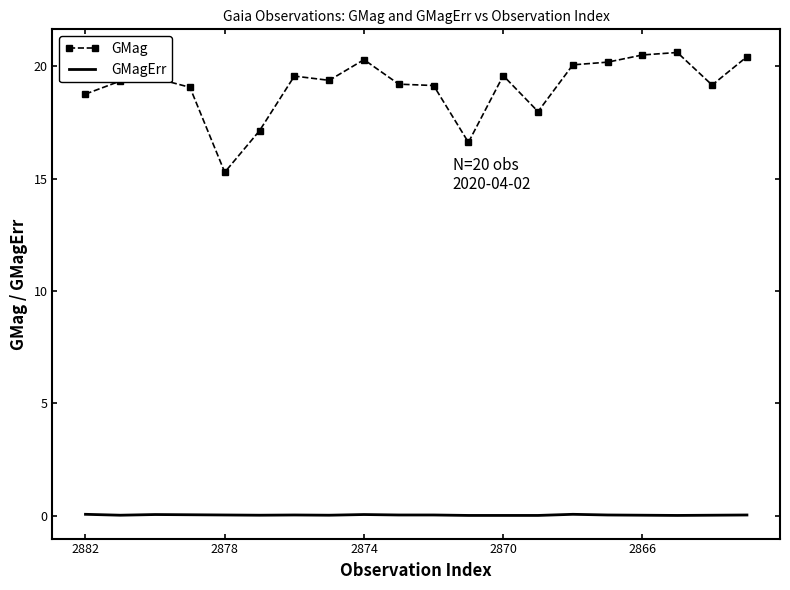

Rank the series by their average value, from highest to lowest.

GMag, GMagErr